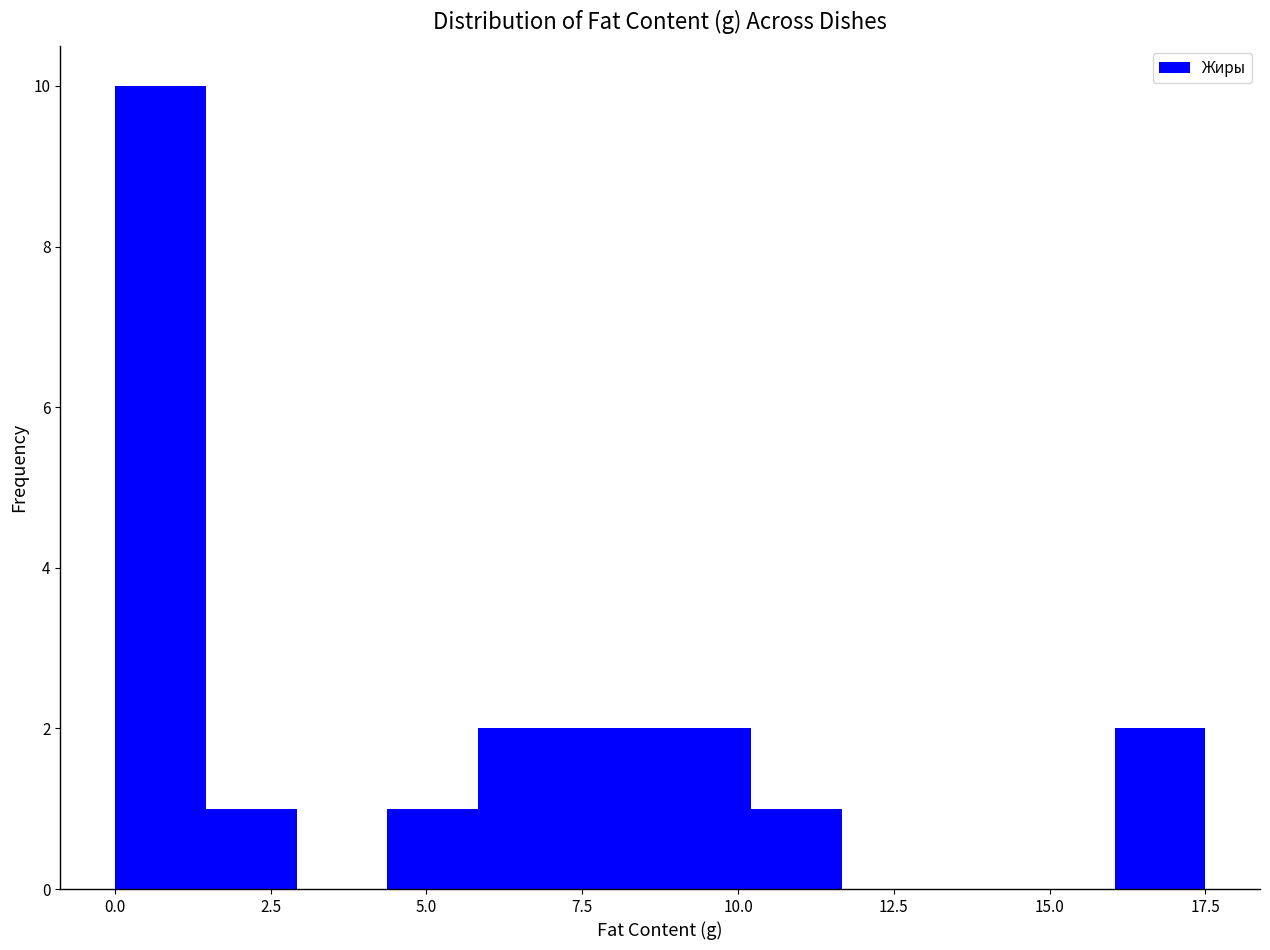

Read against the x-axis, roughly where is the centre of the tallest bar?

0.5